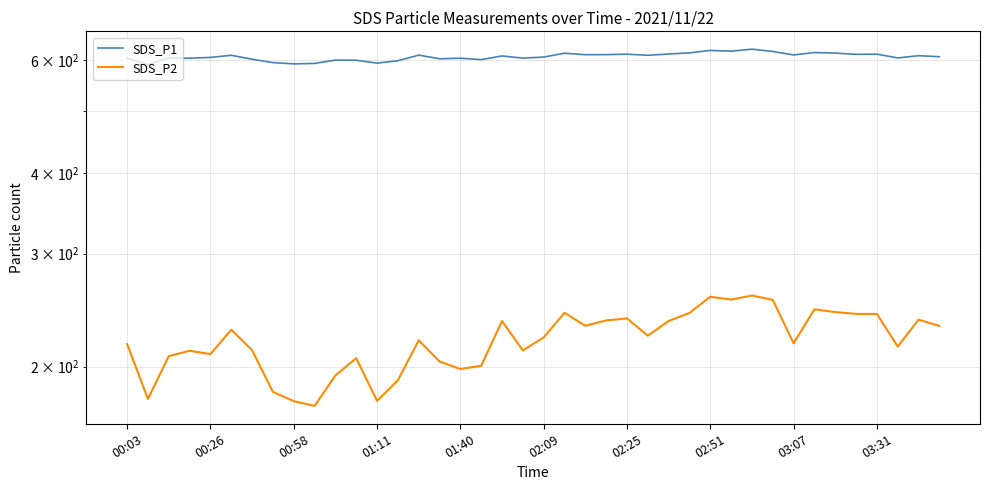

Reading left to right, transcribe all the data shown in this chart.

SDS_P1: 604.8	590.9	604.8	604.6	606.3	611.0	602.4	595.1	592.5	593.4	600.4	600.2	594.0	599.0	611.3	603.4	604.6	601.5	609.5	604.8	607.1	615.5	612.2	612.4	613.4	611.0	613.8	616.2	621.7	620.0	624.5	619.5	611.7	617.0	615.8	613.0	613.4	605.2	610.1	607.8
SDS_P2: 216.8	178.1	207.6	211.7	209.2	228.3	212.2	182.7	176.7	173.7	193.8	206.2	176.8	190.4	219.8	203.7	198.3	200.6	235.5	212.0	222.1	242.6	231.6	236.0	237.8	223.5	235.5	242.4	256.9	254.3	258.1	254.1	217.4	245.6	243.2	241.6	241.6	214.9	236.7	231.4